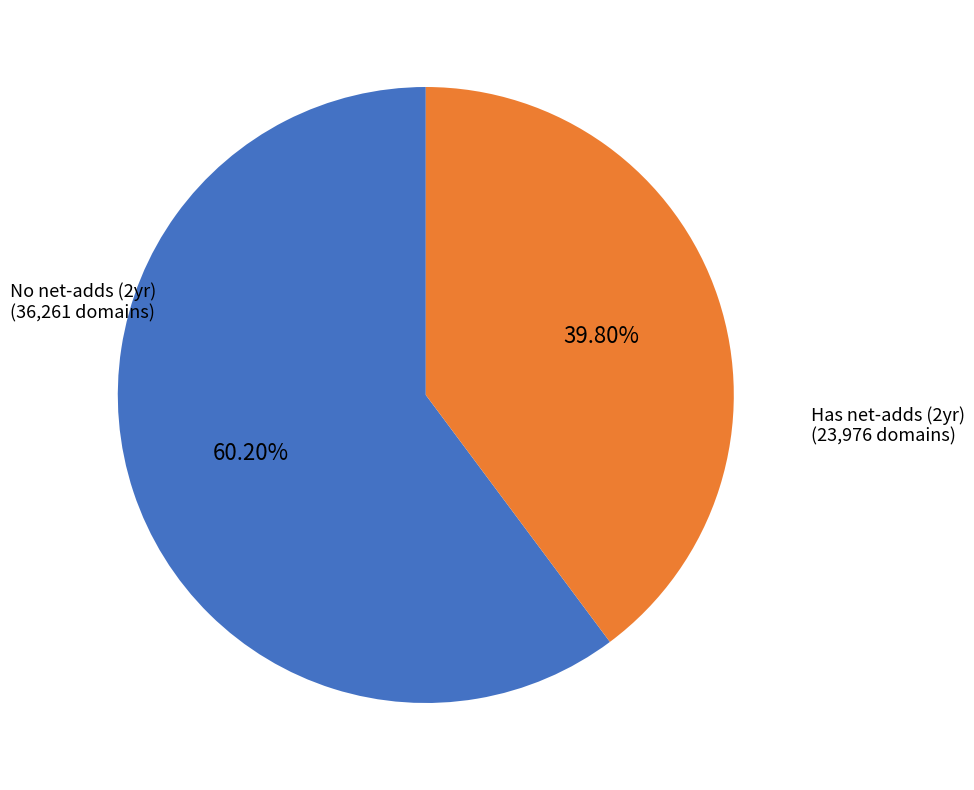

What is the majority slice?

No net-adds (2yr)